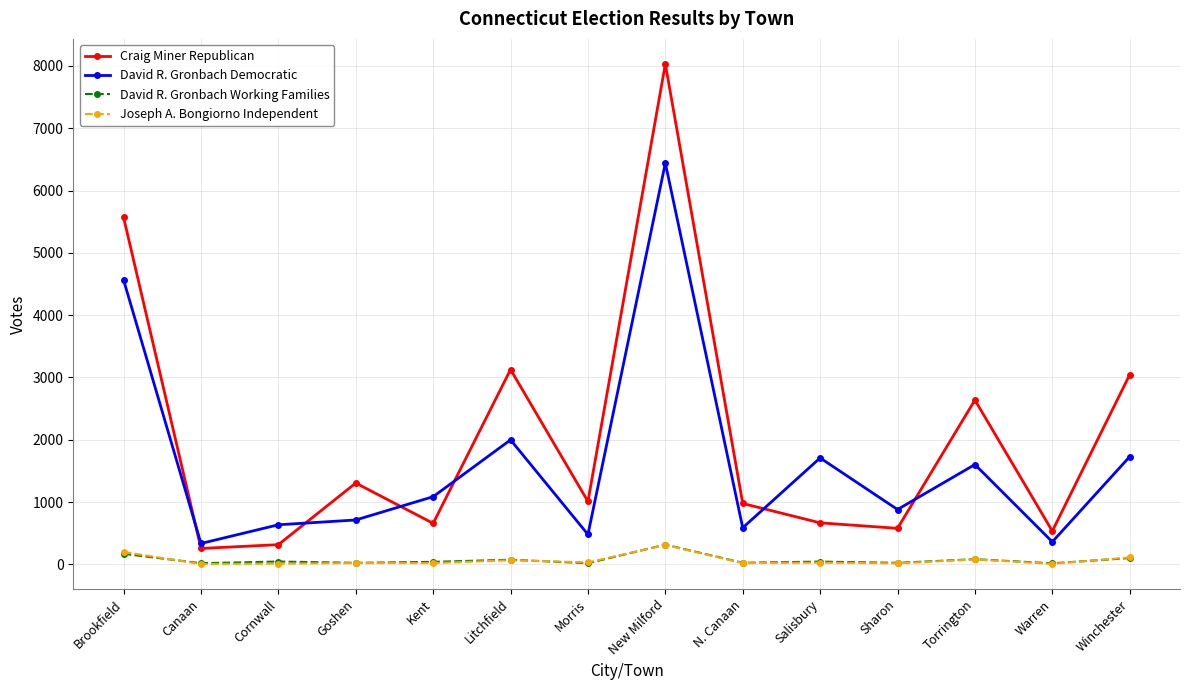

What is the difference between the maximum and second lowest values in the David R. Gronbach Democratic series?

6080